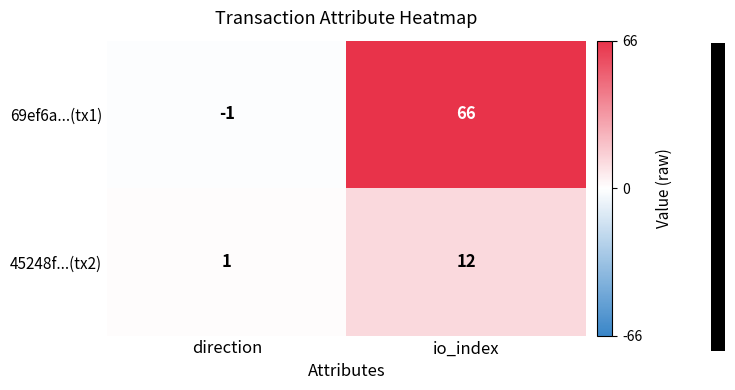

Reading left to right, list all the values displayed in this chart.

69ef6a...(tx1): direction=-1	io_index=66
45248f...(tx2): direction=1	io_index=12